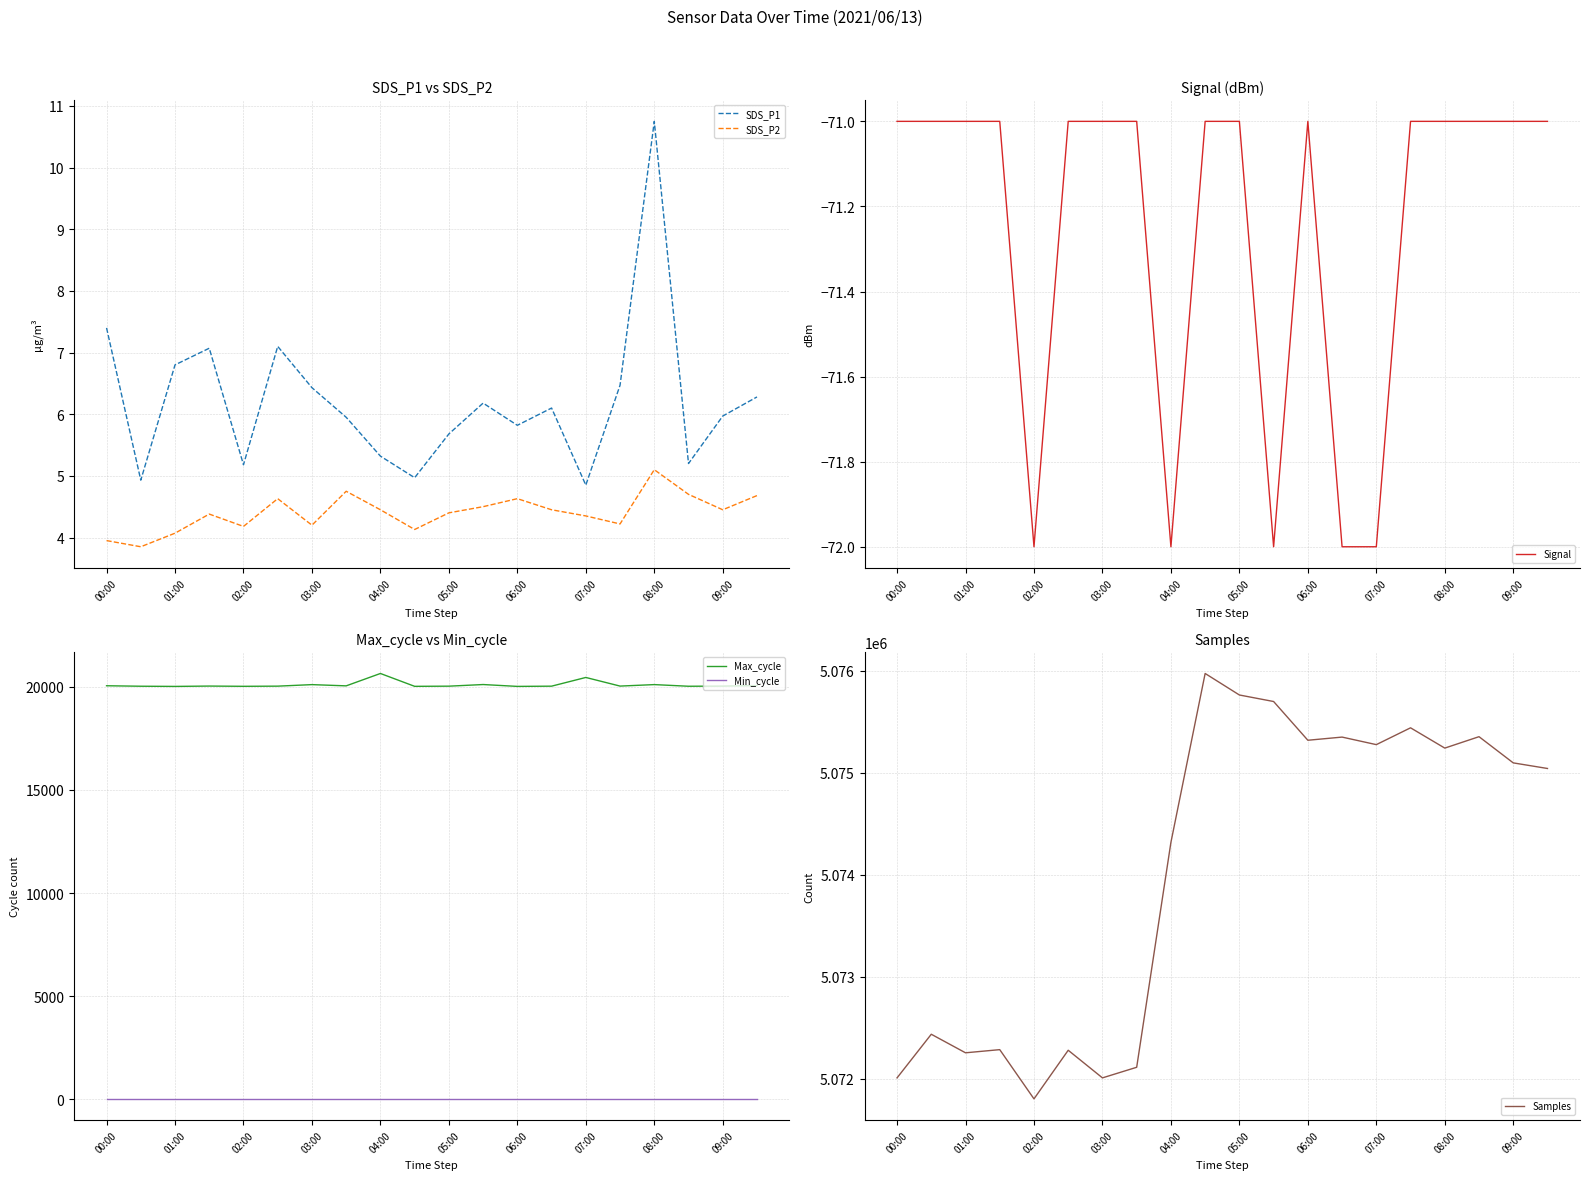

True or false: SDS_P2 and SDS_P1 cross at least once.

False